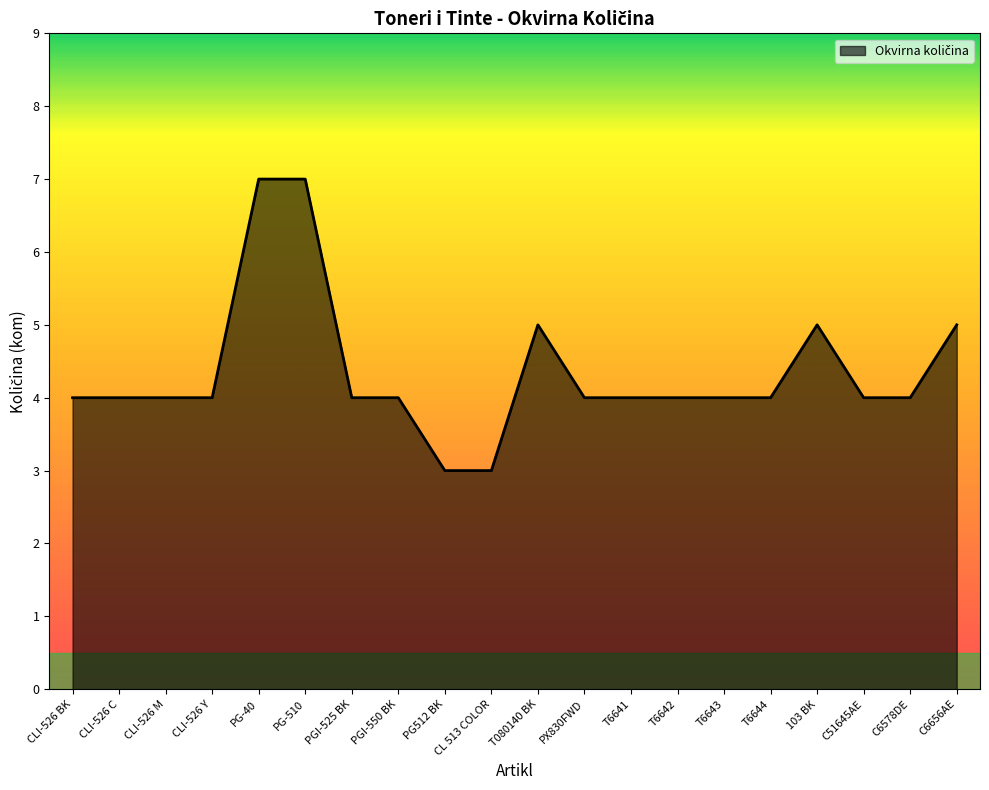

What is the ratio of the value at C51645AE to the value at 103 BK?

0.8